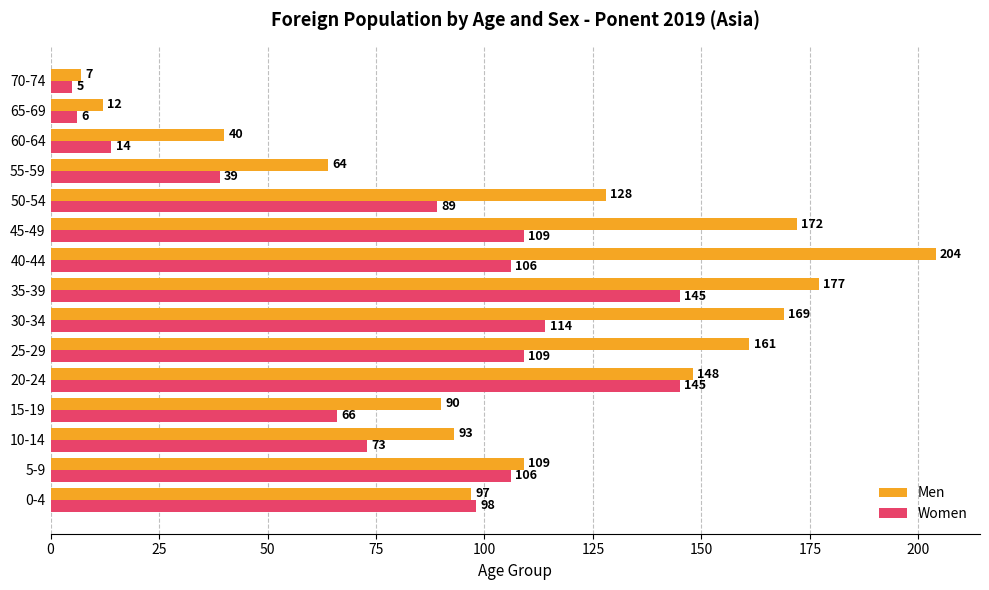

At how many categories does at least one series exceed 116?

7